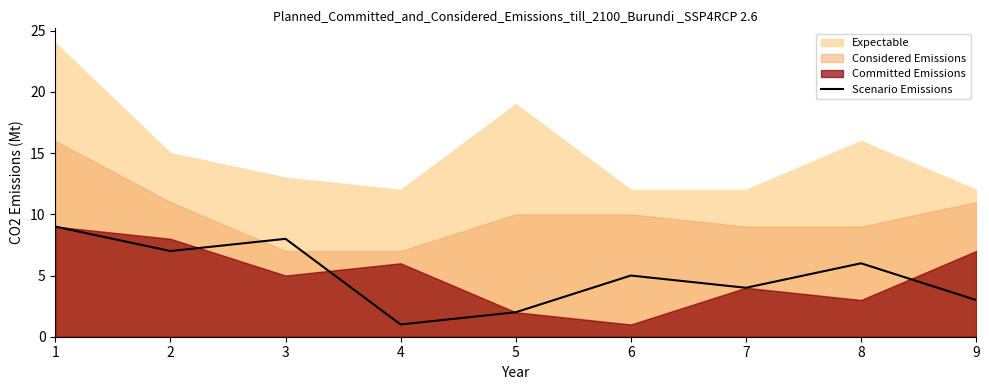

Reading left to right, extract all data points from this chart.

9	7	8	1	2	5	4	6	3